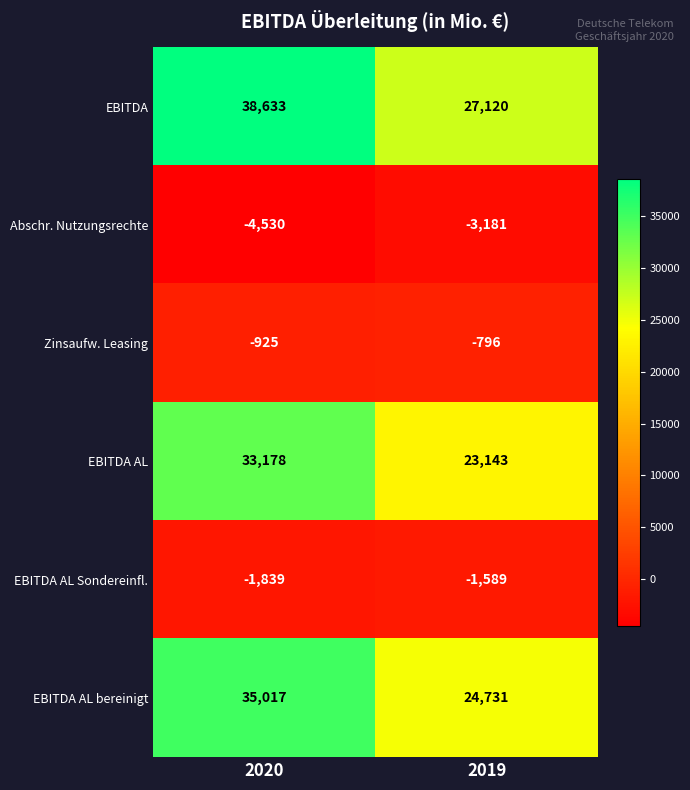

Between 2020 and 2019, which series saw the biggest shift?

EBITDA